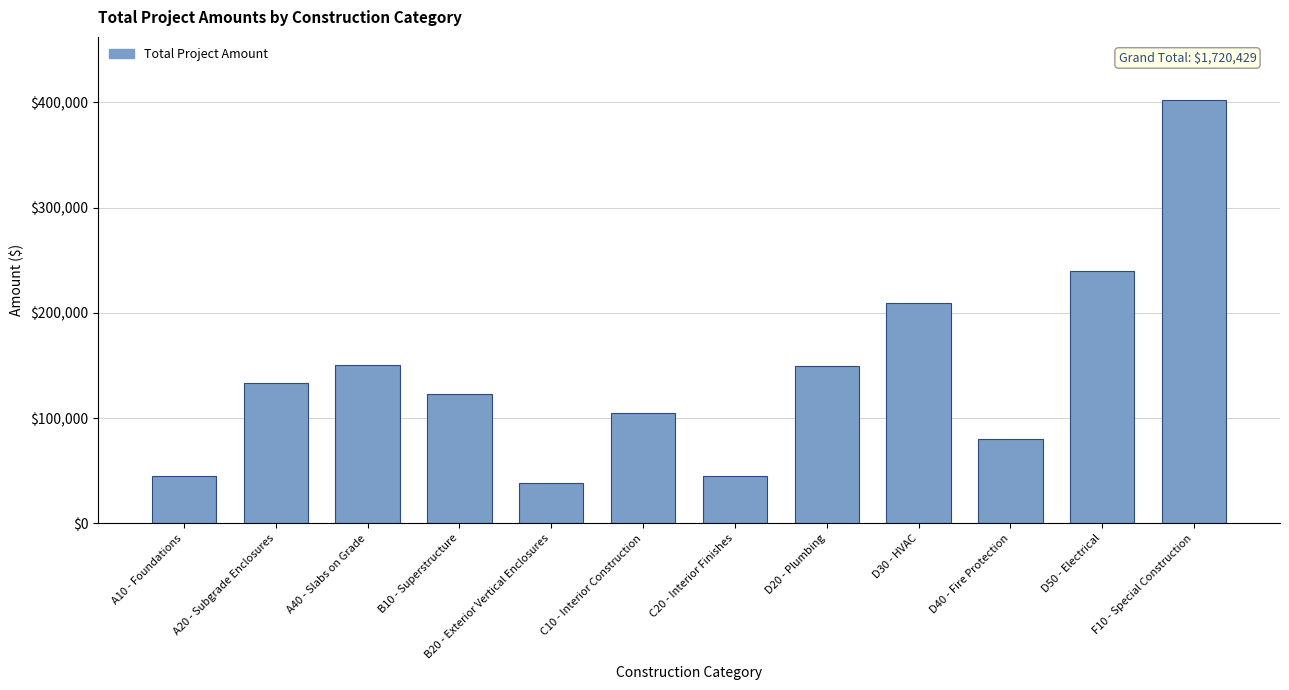

How many values exceed 133423?

6